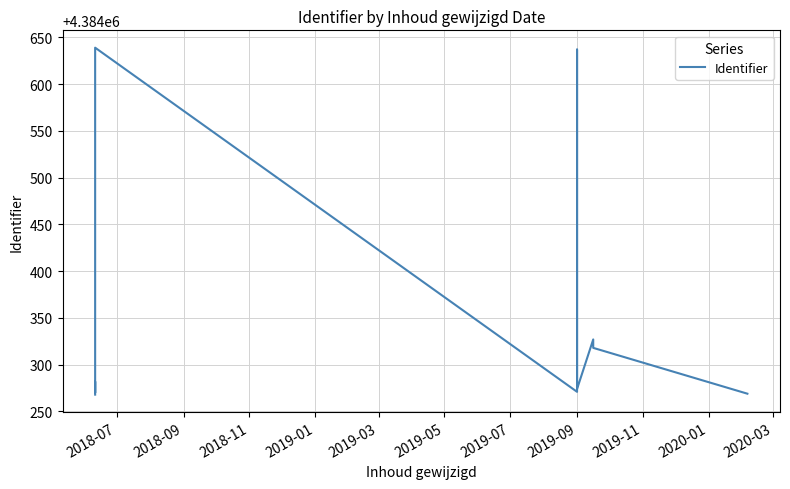

What is the value of the 9th point from the left?

4384274